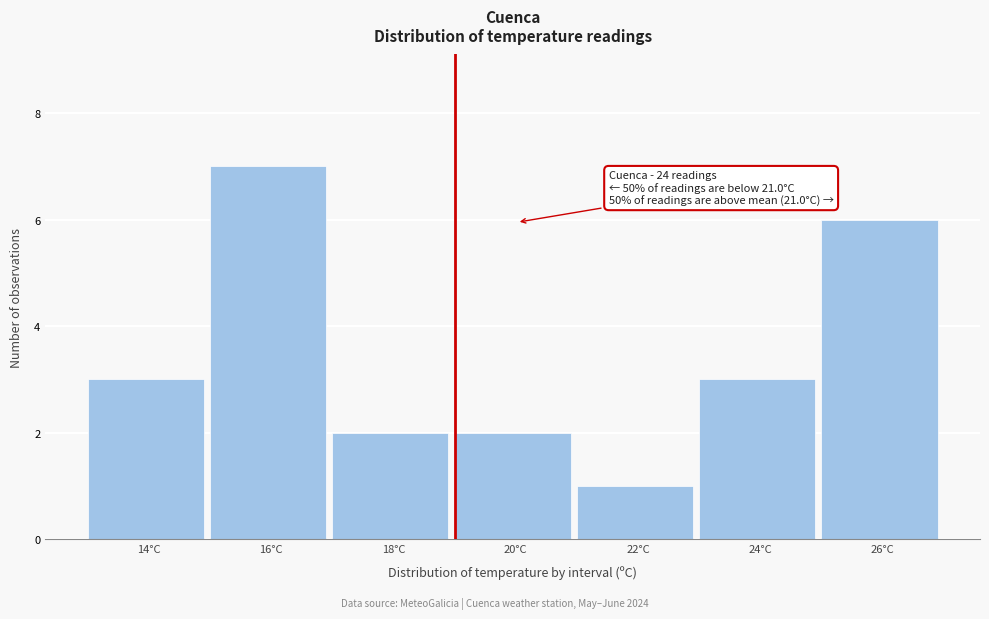

Reading left to right, what are all the values shown in this chart?

14°C=3	16°C=7	18°C=2	20°C=2	22°C=1	24°C=3	26°C=6